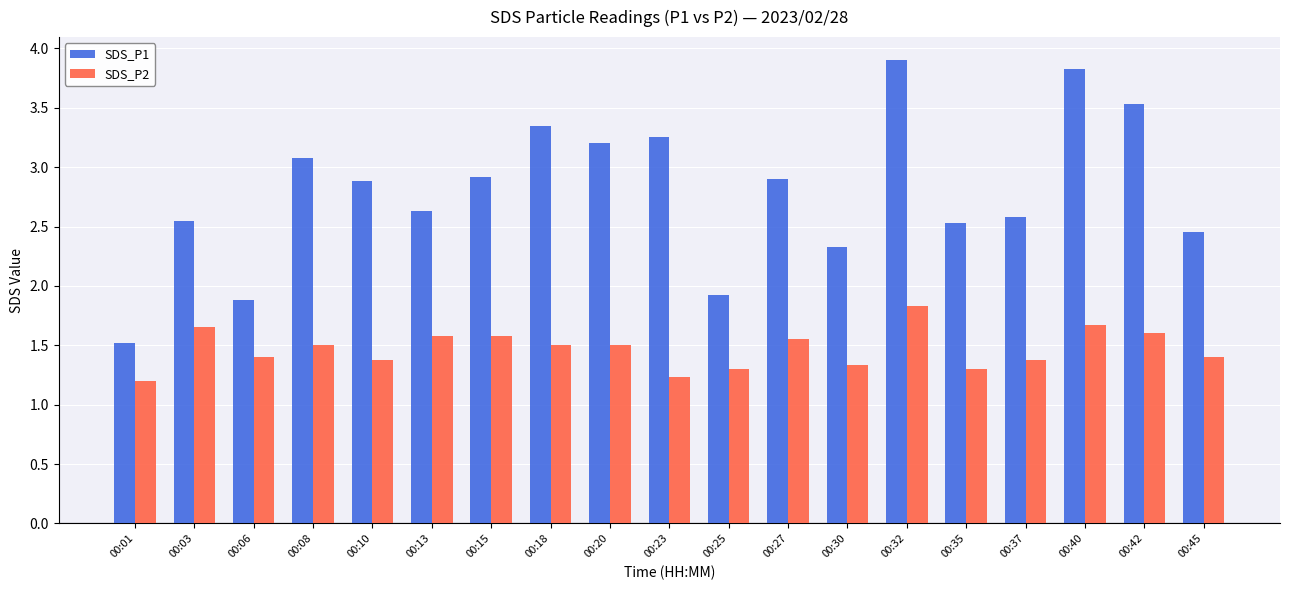

What is the average value of the SDS_P1 series?

2.8